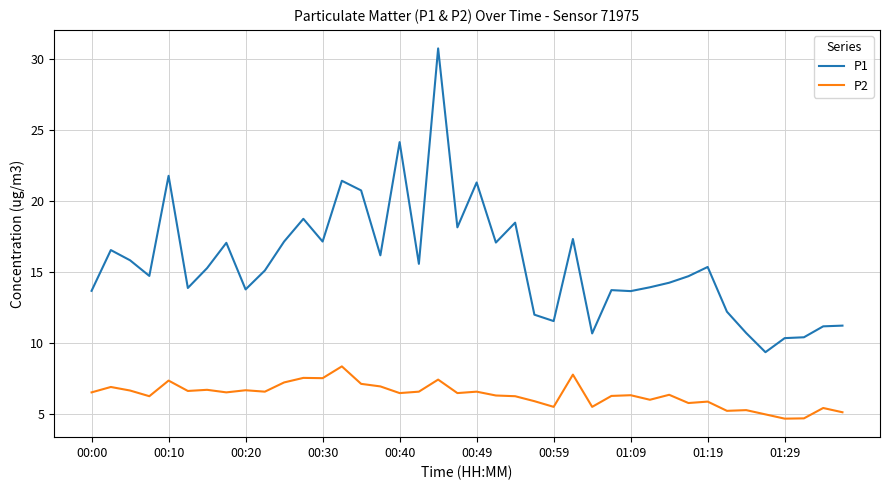

Does the chart have visible grid lines?

Yes